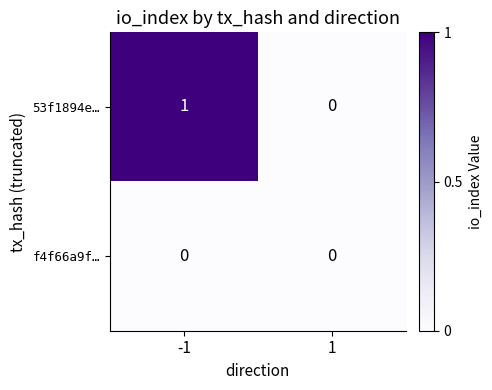

Which category has the highest value across all series?

-1